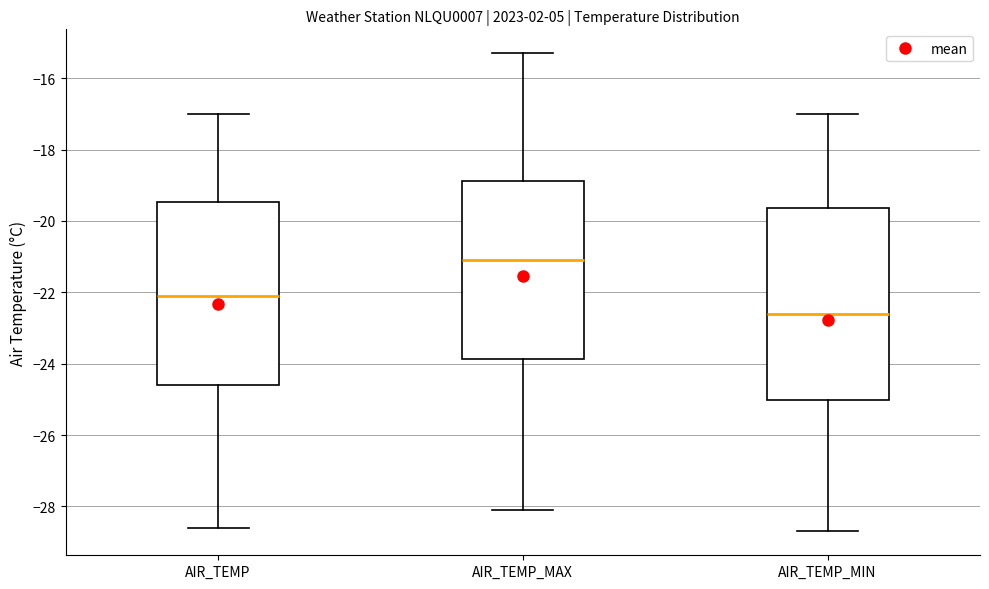

Which box has the lowest median line?

AIR_TEMP_MIN